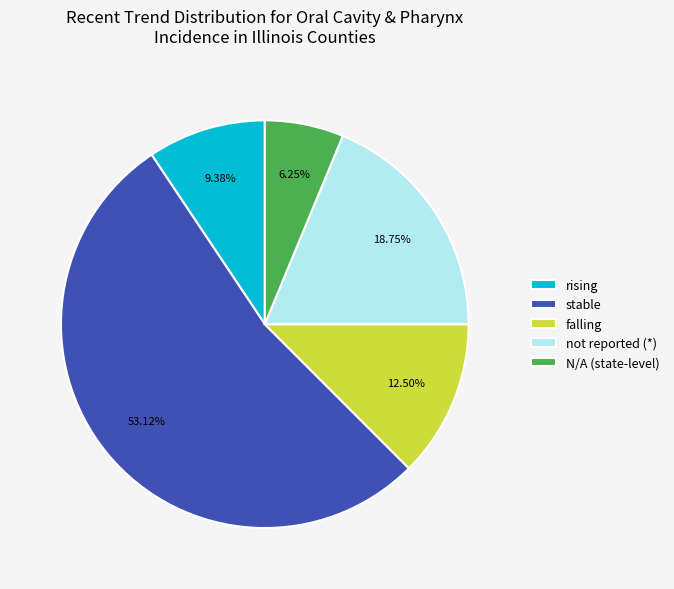

Is stable the majority of the pie?

Yes